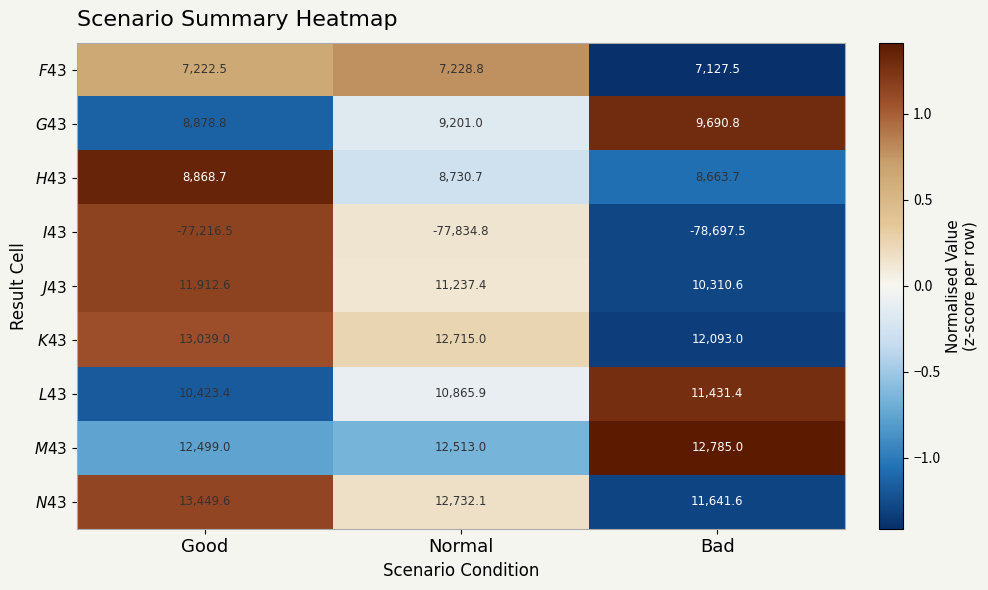

At which category does the chart reach its minimum across all series?

Bad